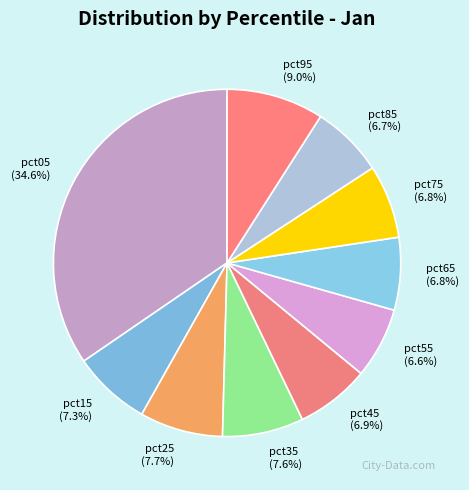

How many segments does this pie chart have?

10